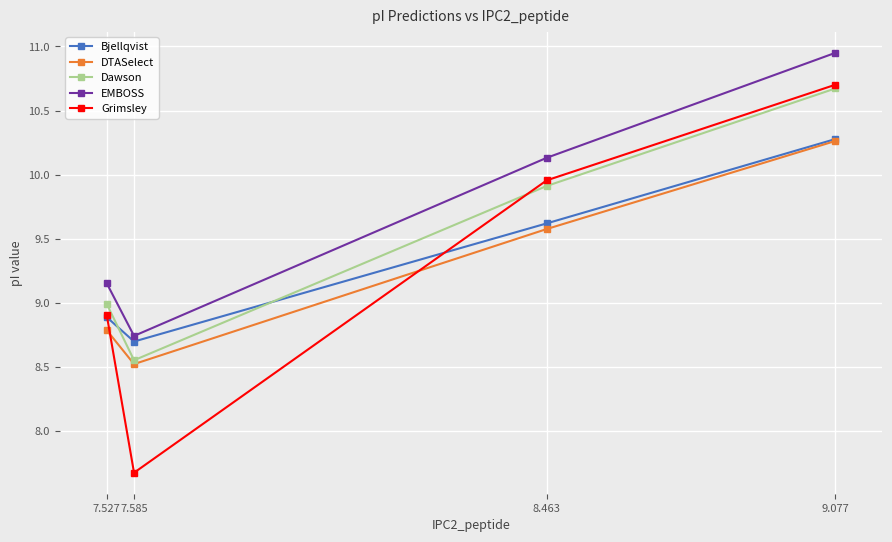

What is the label of the 2nd point from the right?

8.463